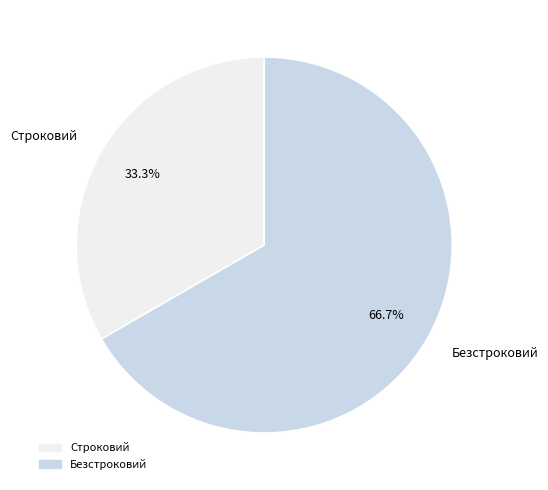

Do Строковий and Безстроковий together represent more than half of the pie?

Yes